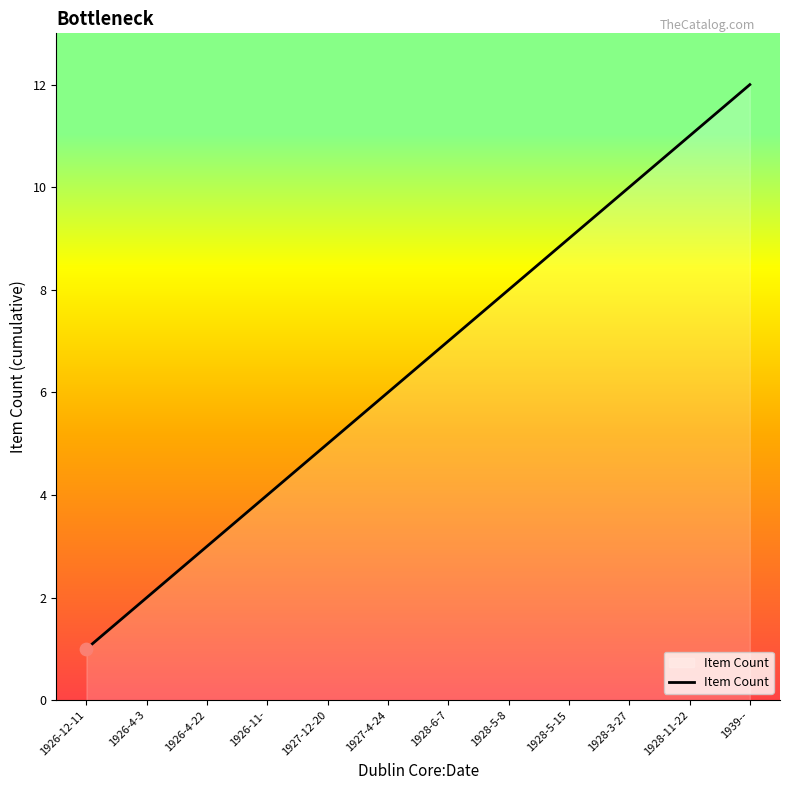

What is the change in value from 1928-5-15 to 1928-11-22?

+2